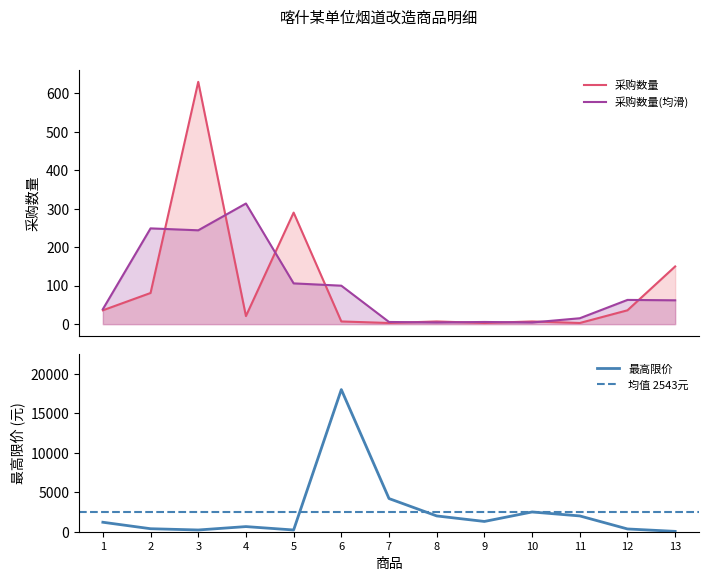

What is the maximum value for 采购数量?

630.0